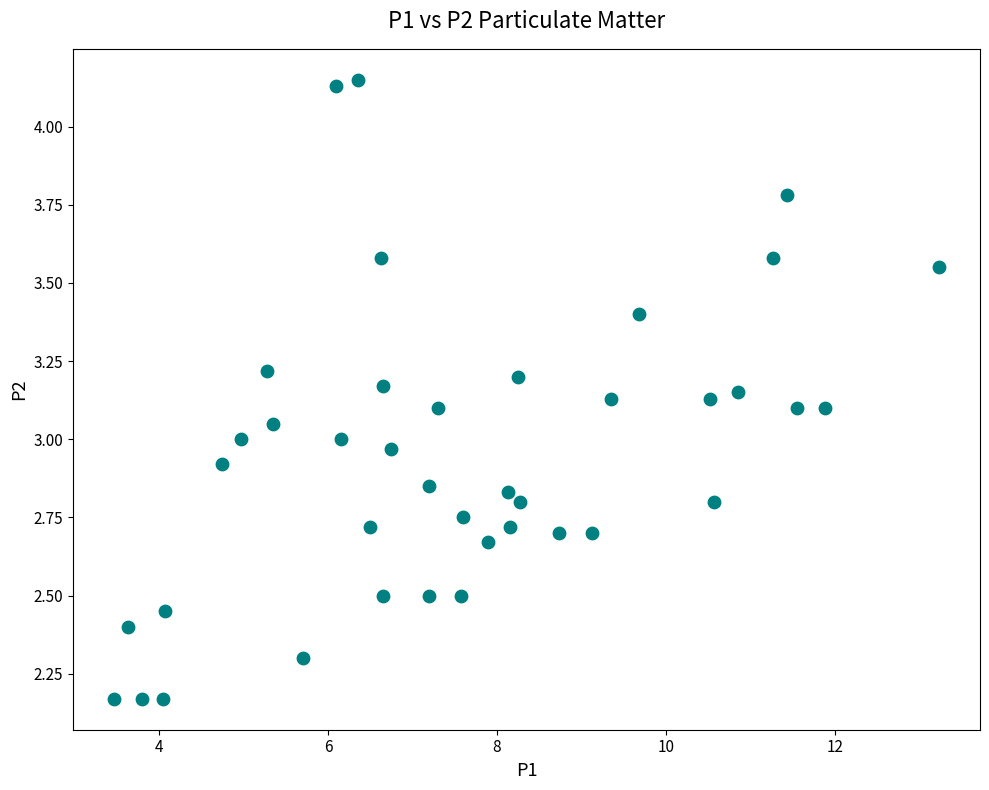

What is the range of X values (max minus min)?

9.8